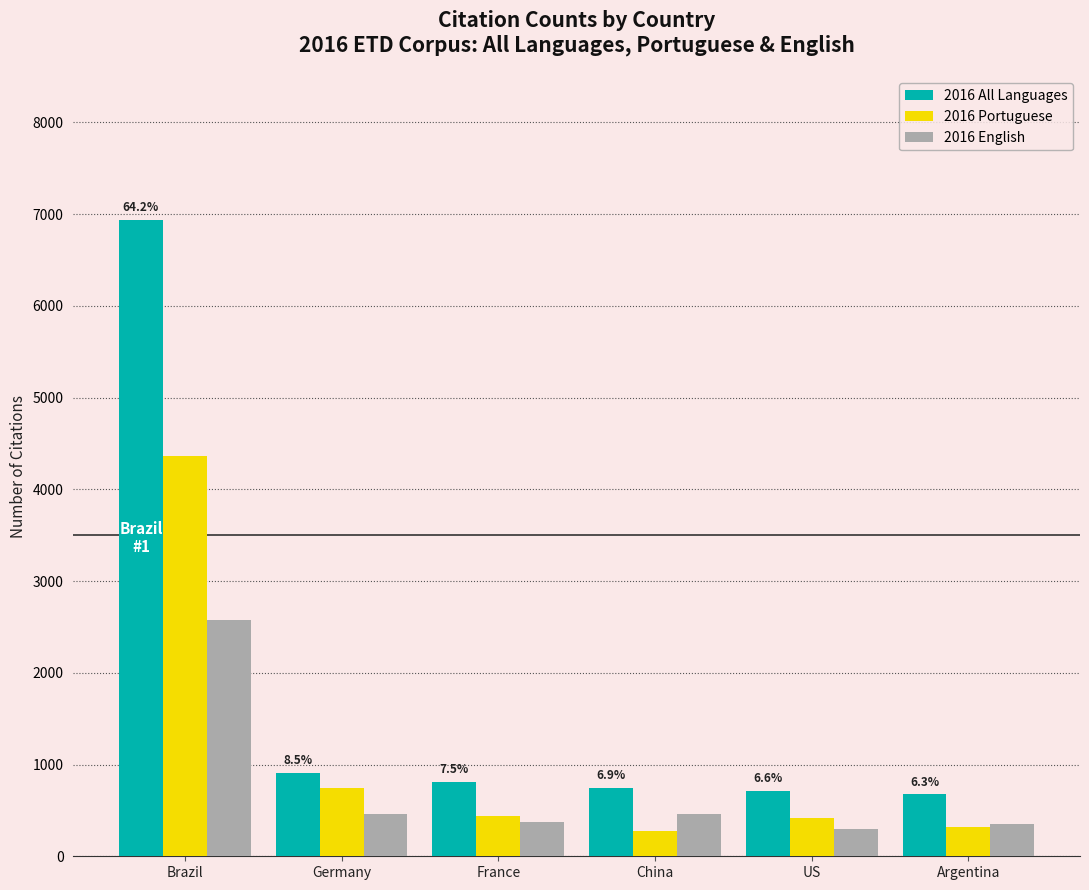

Rank the series at US from lowest to highest value.

2016 English, 2016 Portuguese, 2016 All Languages